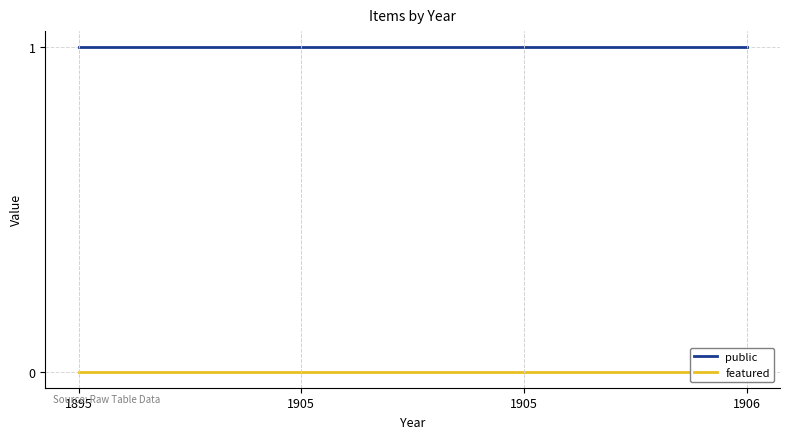

Does the chart have visible grid lines?

Yes